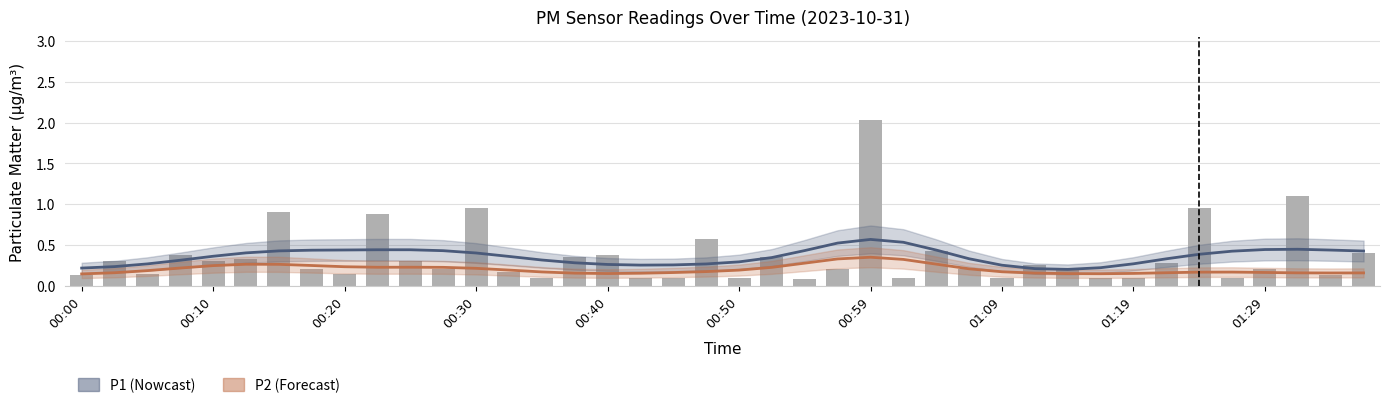

What position from the left is 00:13?

6